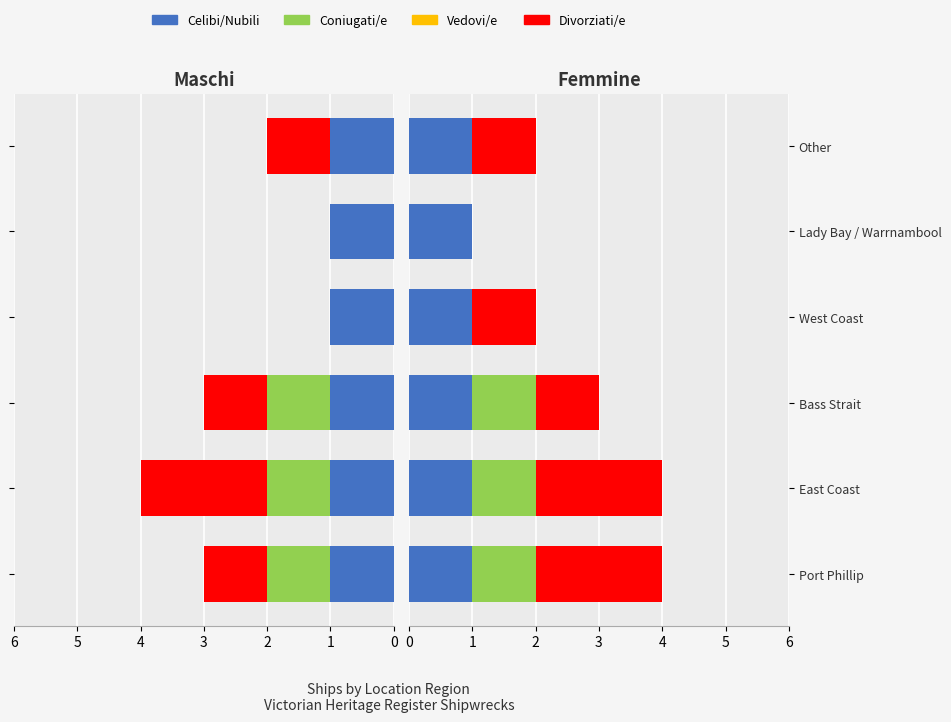

Is it true that Divorziati/e equals 3.4 at East Coast?

False